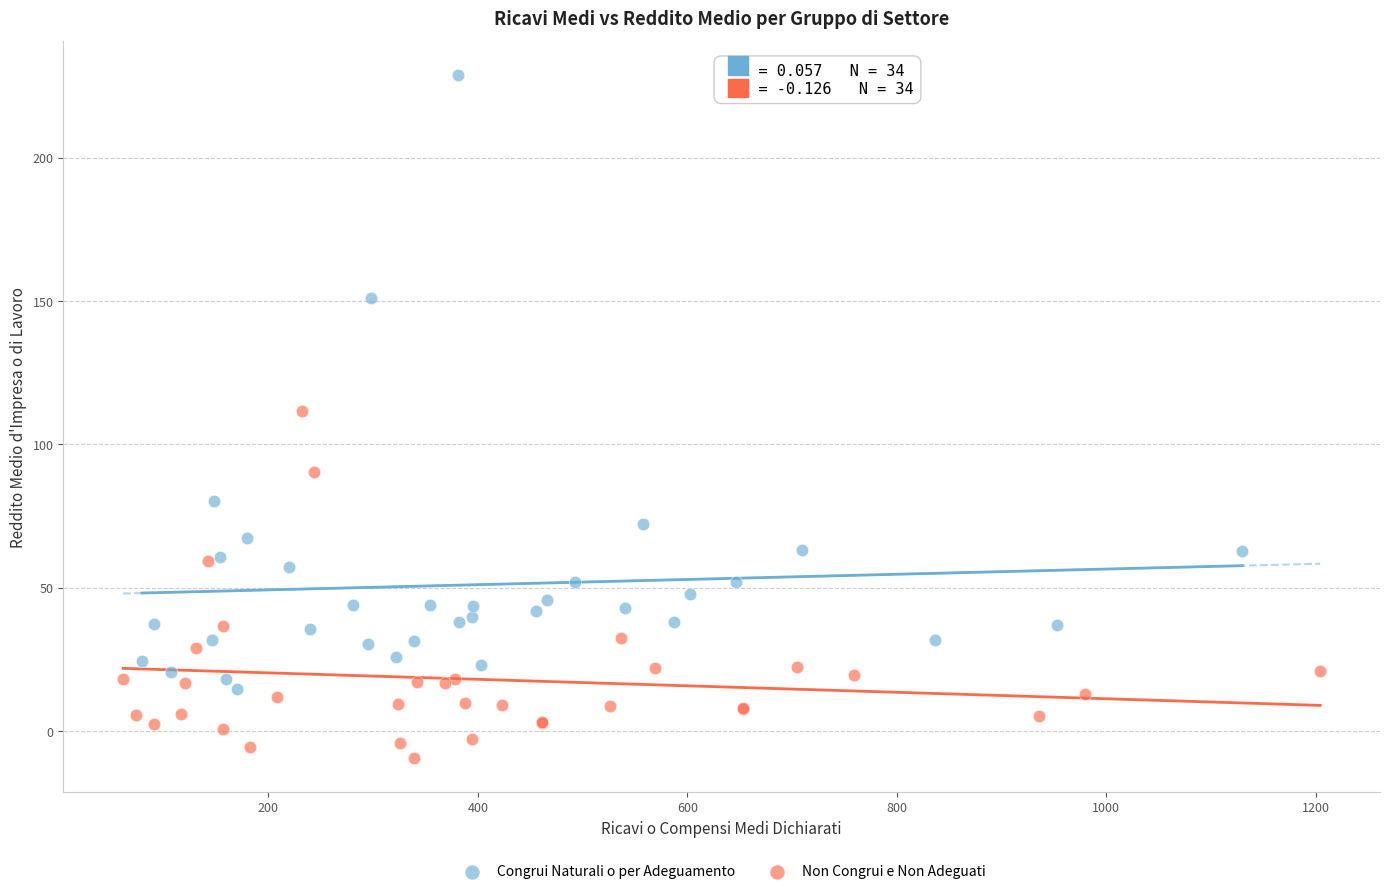

Which series has the widest spread of Y values?

Congrui Naturali o per Adeguamento